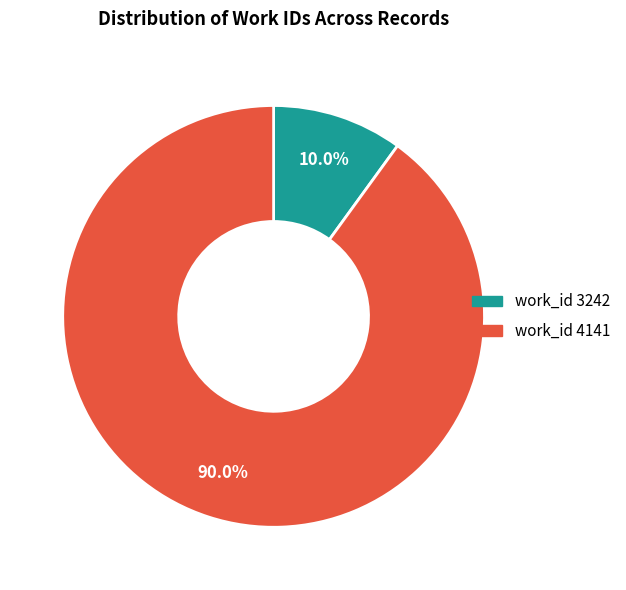

Is there any slice that represents more than half of the pie?

Yes